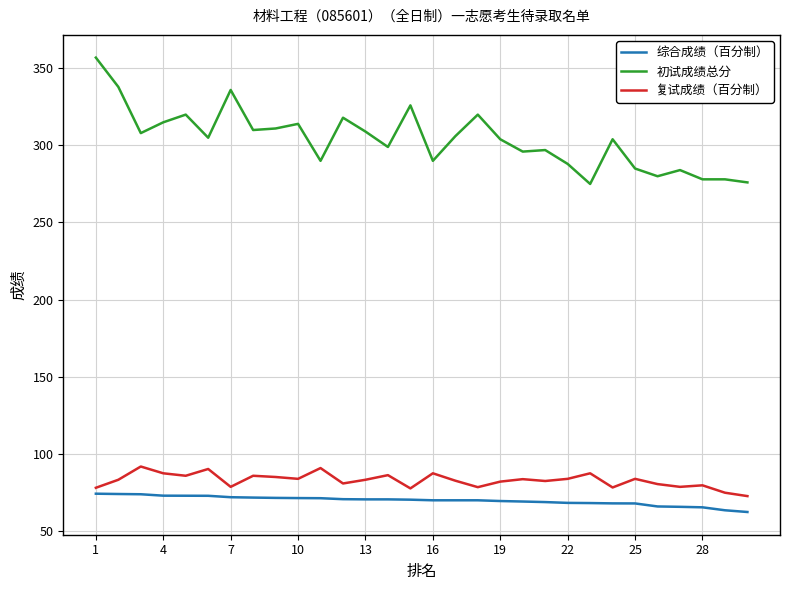

Is this an area chart (filled region under the line)?

No